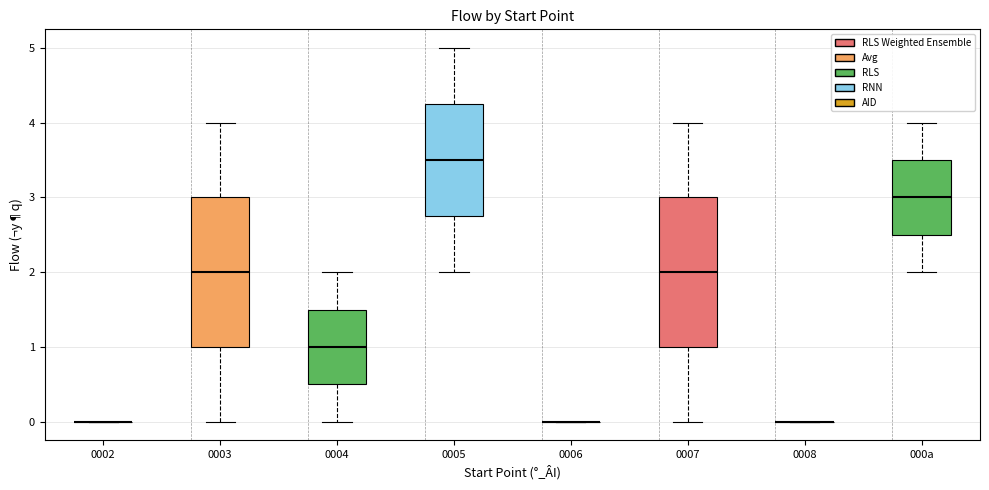

Reading left to right, transcribe this box plot: for each box, give where its median line is, the range the box spans, and where its two whiskers end, as read against the y-axis. The values are not printed on the chart, so give them approximately, as read against the axis.

0002: box collapsed to a line at 0.0, whiskers 0.0 to 0.0
0003: median 2.0, box 1.0 to 3.0, whiskers 0.0 to 4.0
0004: median 1.0, box 0.5 to 1.5, whiskers 0.0 to 2.0
0005: median 3.5, box 2.8 to 4.3, whiskers 2.0 to 5.0
0006: box collapsed to a line at 0.0, whiskers 0.0 to 0.0
0007: median 2.0, box 1.0 to 3.0, whiskers 0.0 to 4.0
0008: box collapsed to a line at 0.0, whiskers 0.0 to 0.0
000a: median 3.0, box 2.5 to 3.5, whiskers 2.0 to 4.0